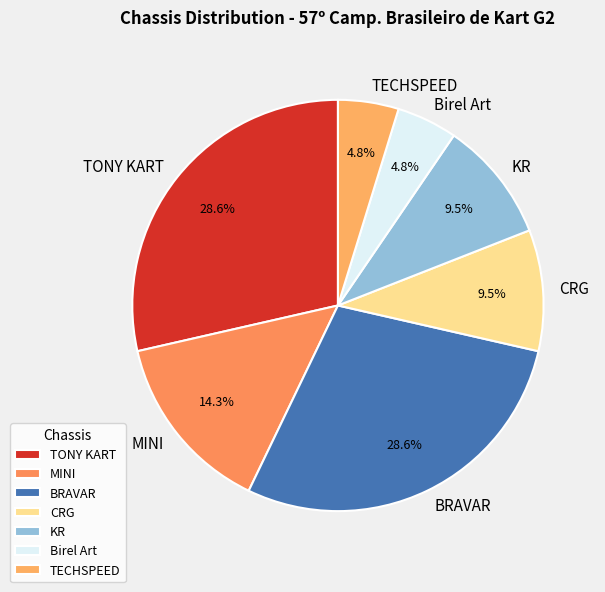

How many segments does this pie chart have?

7